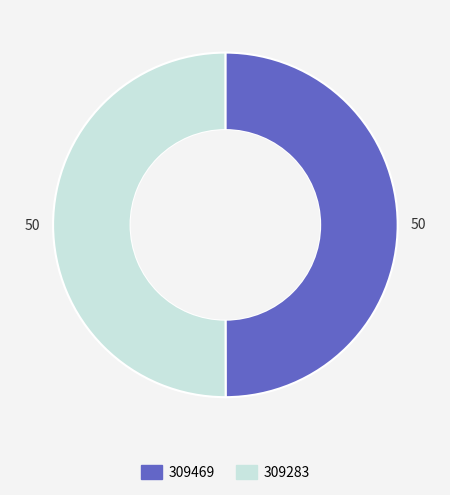

Approximately how many times larger is the value at 309283 compared to 309469?

1.0